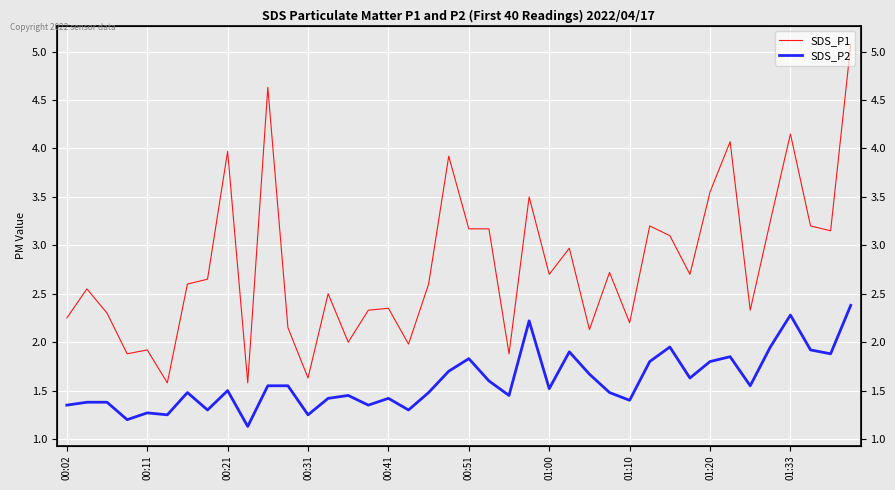

What is the difference between the SDS_P2 values at 00:51 and 00:31?

0.6